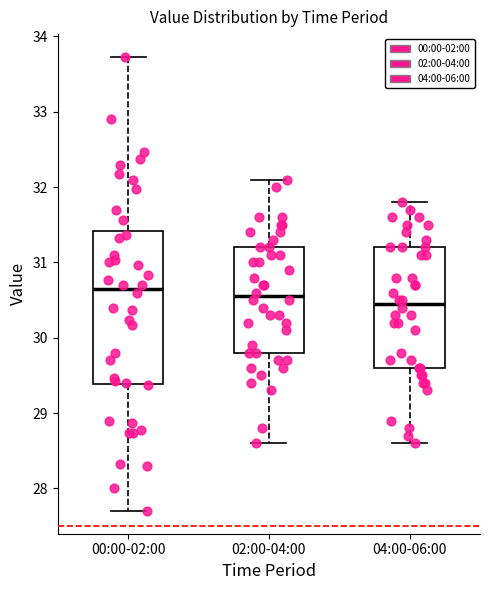

Reading left to right, transcribe this box plot: for each box, give where its median line is, the range the box spans, and where its two whiskers end, as read against the y-axis. The values are not printed on the chart, so give them approximately, as read against the axis.

00:00-02:00: median 30.7, box 29.4 to 31.4, whiskers 27.7 to 33.7
02:00-04:00: median 30.6, box 29.8 to 31.2, whiskers 28.6 to 32.1
04:00-06:00: median 30.5, box 29.6 to 31.2, whiskers 28.6 to 31.8